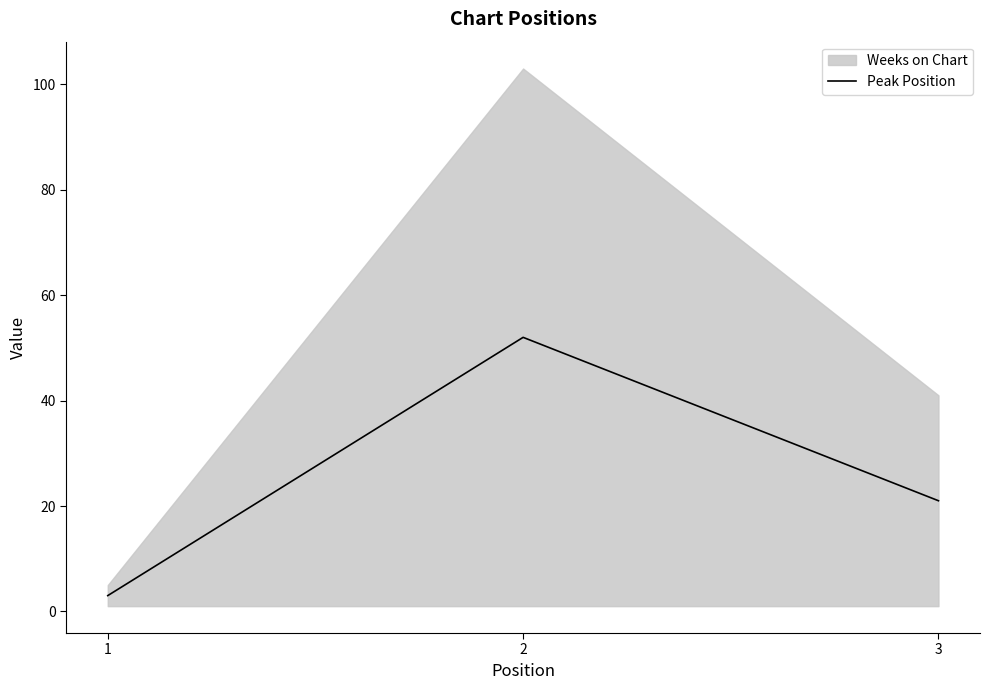

The value of Peak Position at 3 is 21. True or false?

True